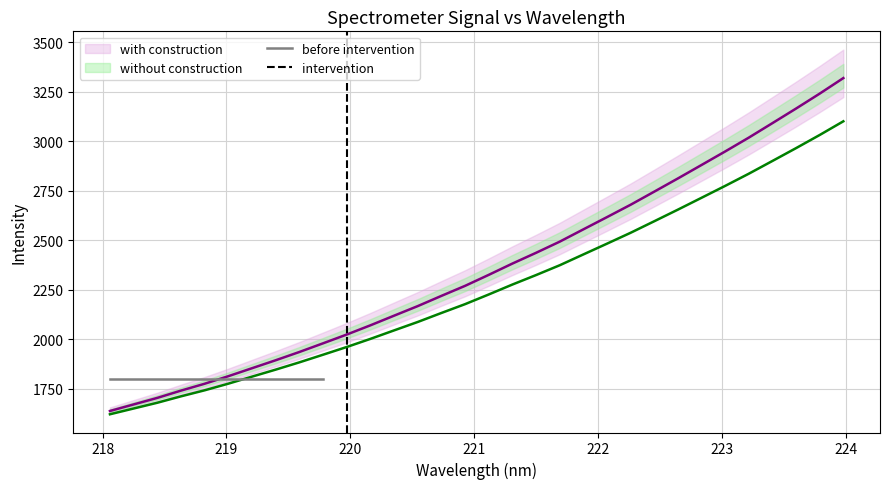

What is the sum of all x values?

75598.8